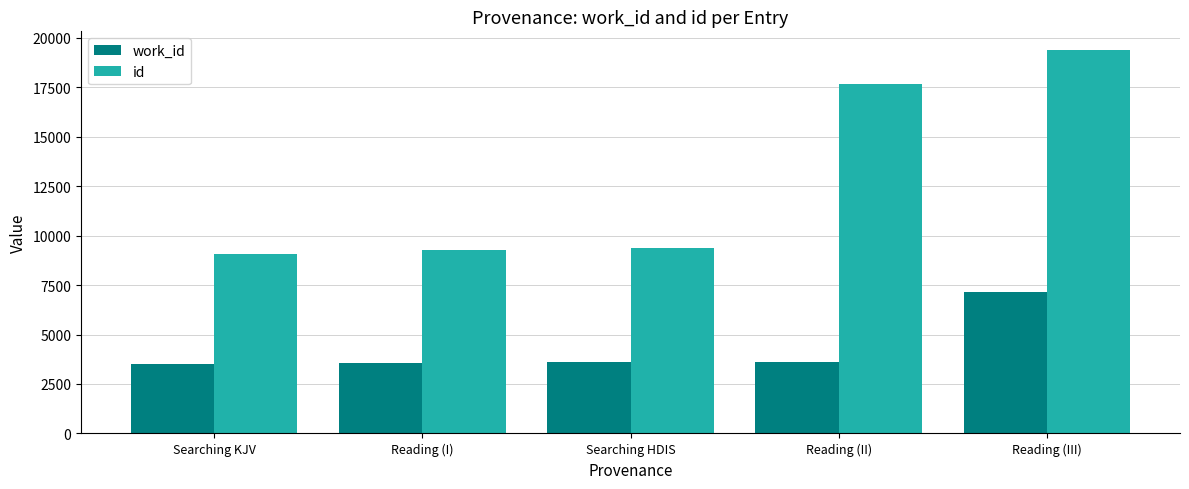

What is the total value across all series at Reading (II)?

21259